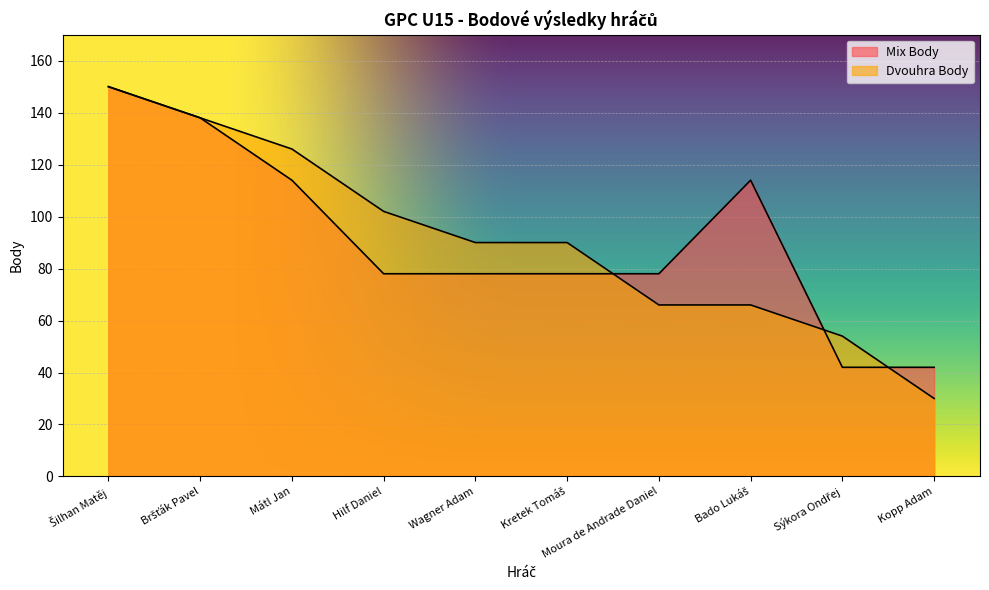

Is the value of Mix Body at Kopp Adam greater than the value of Dvouhra Body at Sýkora Ondřej?

No